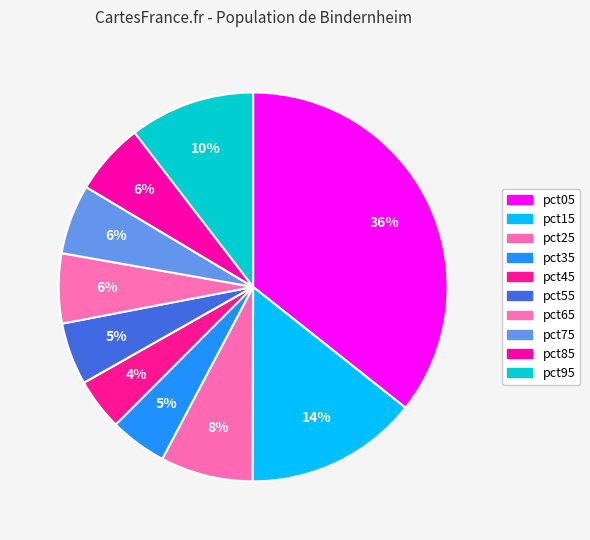

How many segments does this pie chart have?

10